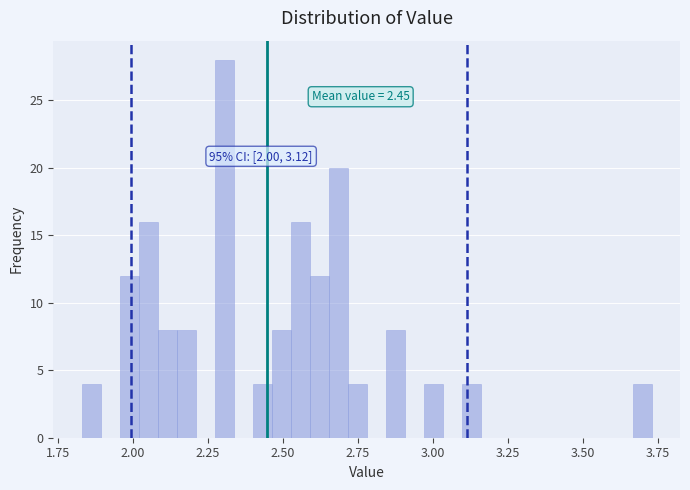

Read against the x-axis, roughly where is the centre of the tallest bar?

2.30